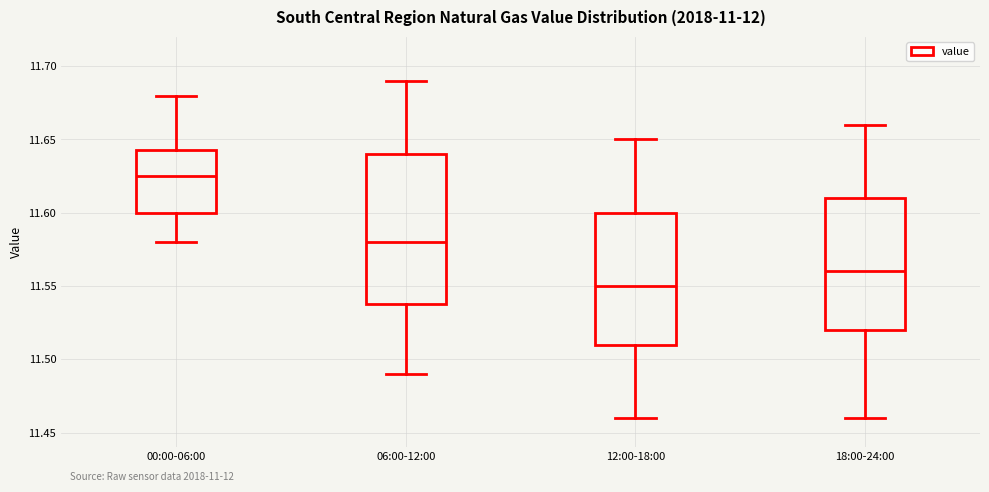

Which box is the tallest, from its lower edge to its upper edge?

06:00-12:00